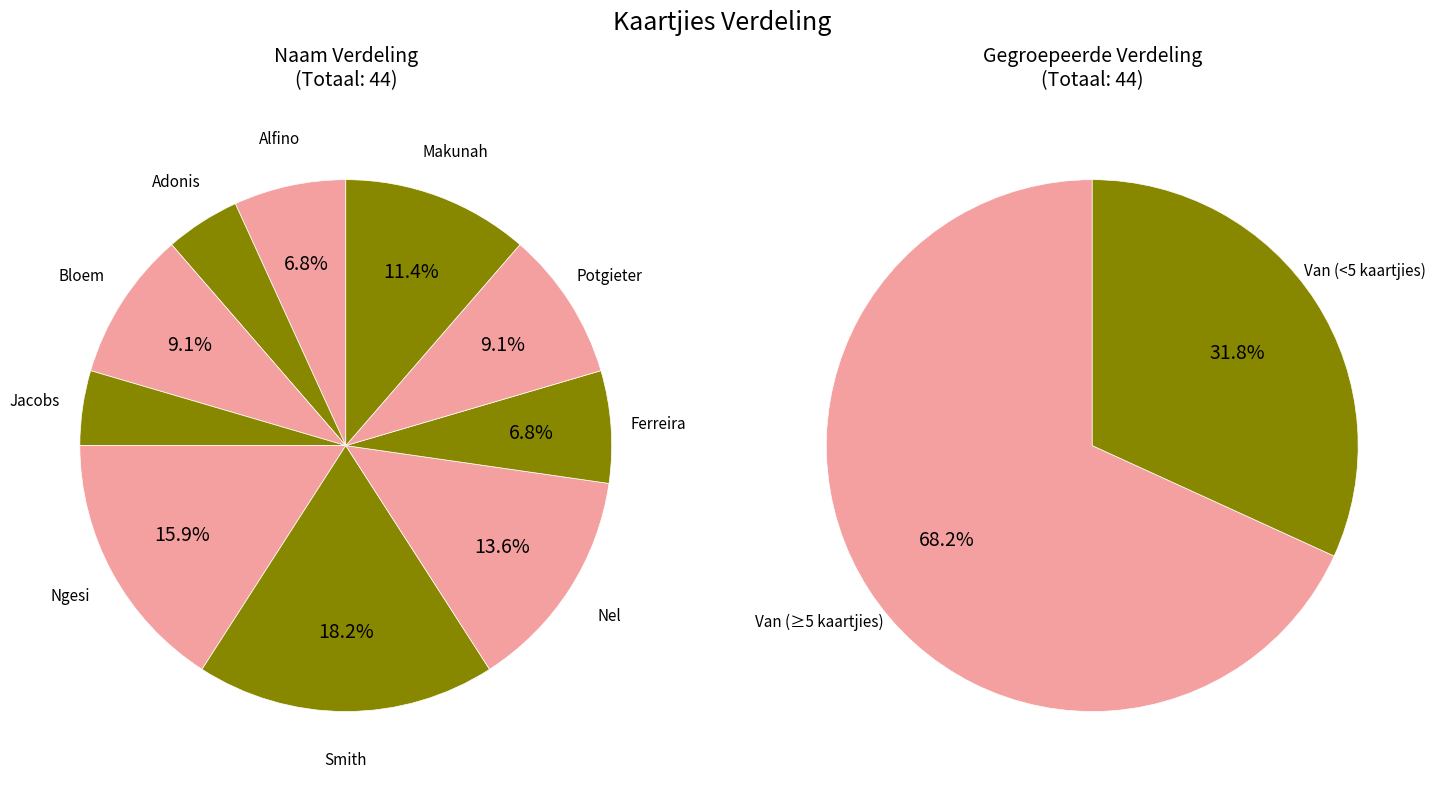

To the nearest percent, what percentage of the pie is Ferreira?

7%